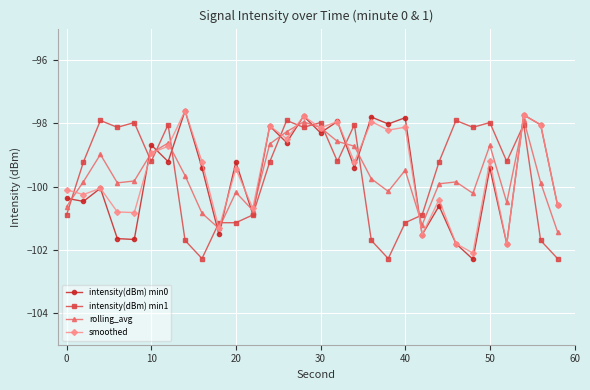

What is the minimum value for intensity(dBm) min0?

-102.3